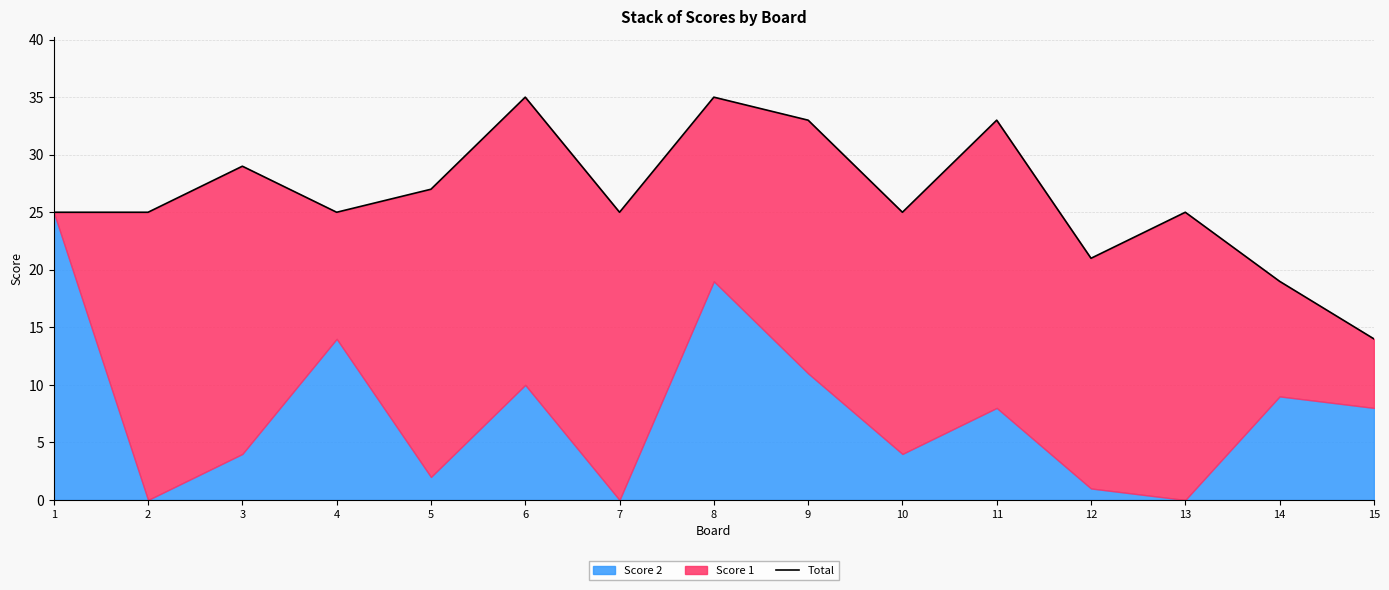

List the labels in order of value, largest first.

6, 8, 9, 11, 3, 5, 1, 2, 4, 7, 10, 13, 12, 14, 15